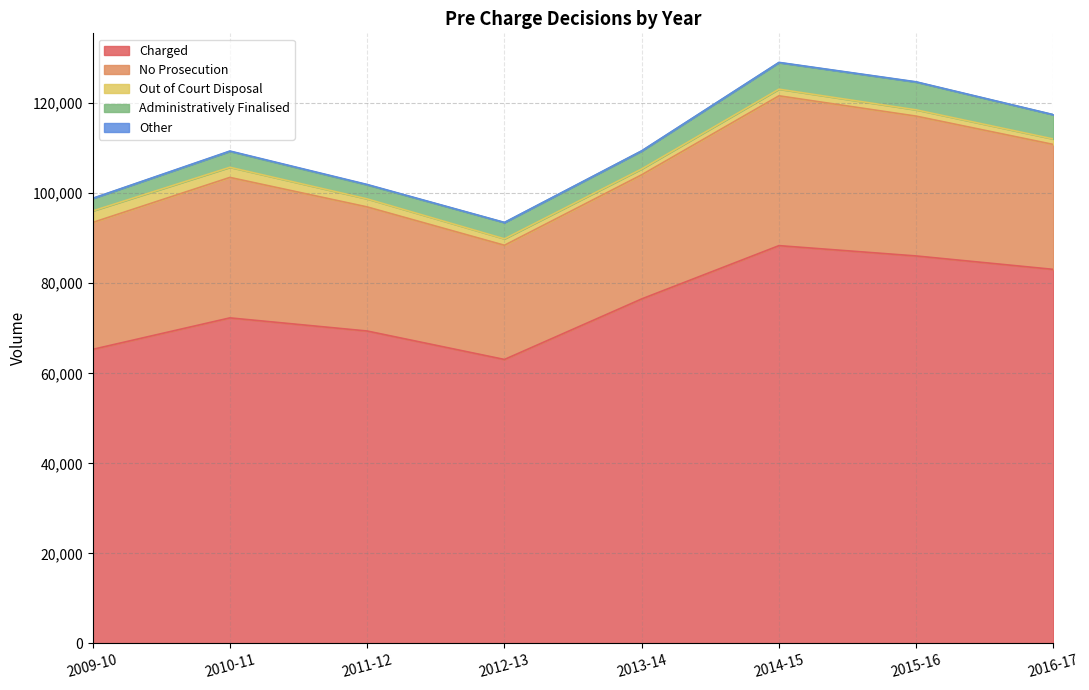

Does the chart display data point markers on the line(s)?

No